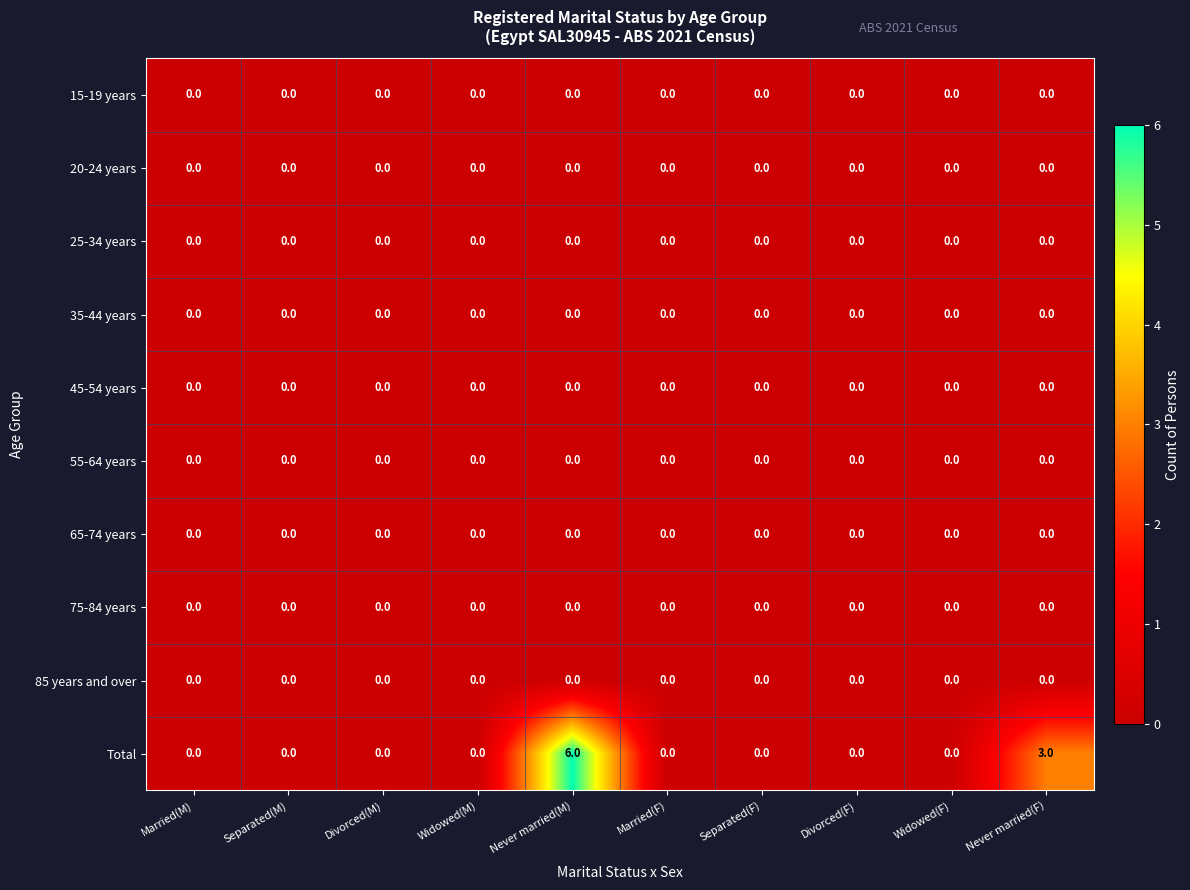

At which category is the sum across all series the highest?

Never married(M)